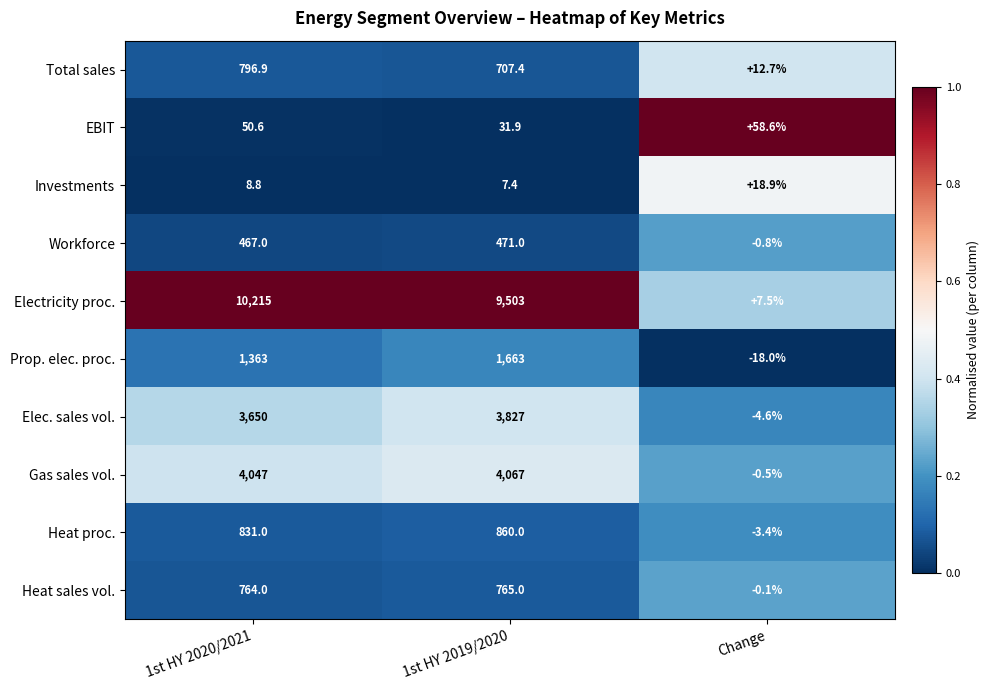

Rank the series by their maximum value, from highest to lowest.

Electricity proc., Gas sales vol., Elec. sales vol., Prop. elec. proc., Heat proc., Total sales, Heat sales vol., Workforce, EBIT, Investments